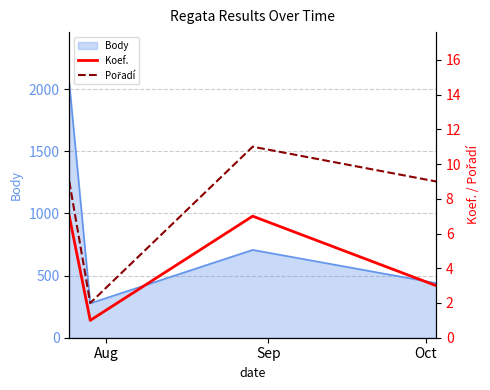

What is the maximum value for Body?

2050